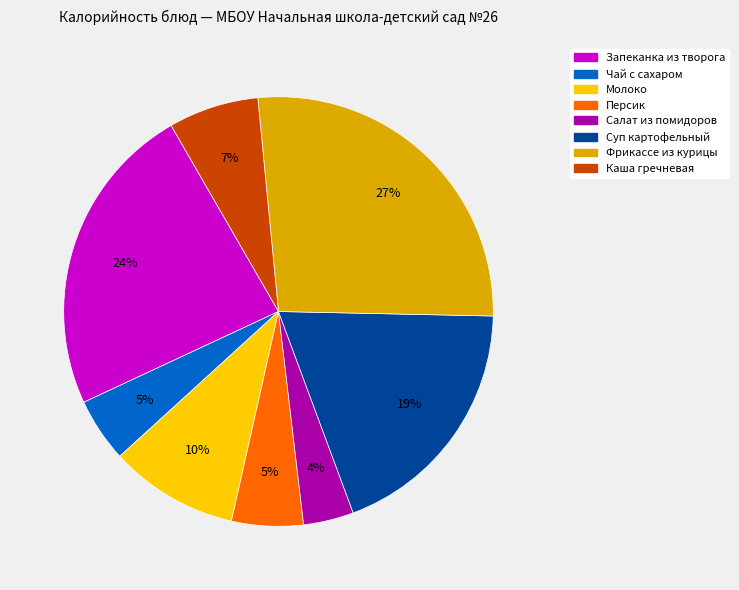

To the nearest percent, what is the difference between the largest and smallest slice percentages?

23%